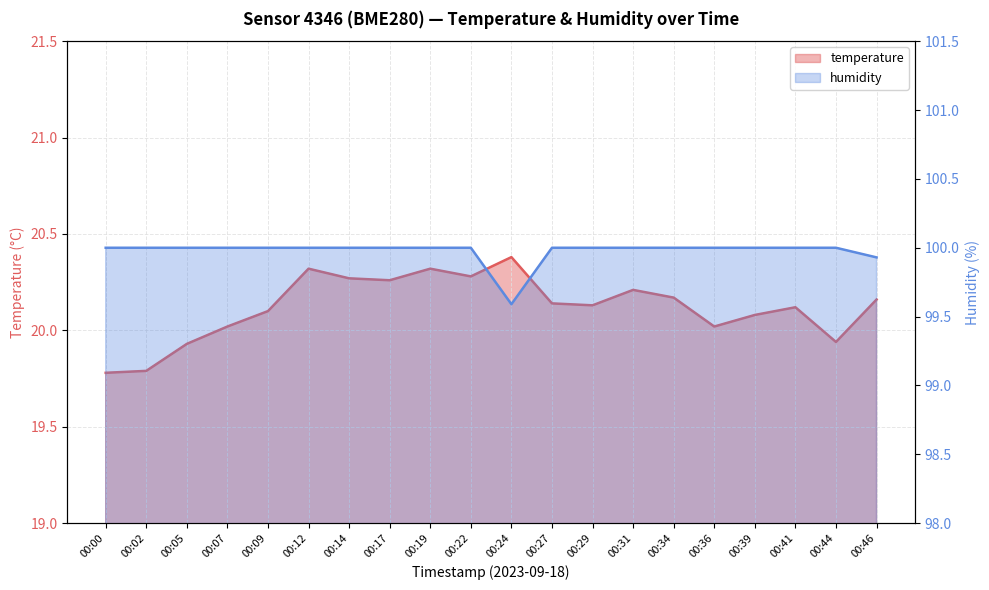

What is the smallest value displayed?

19.8